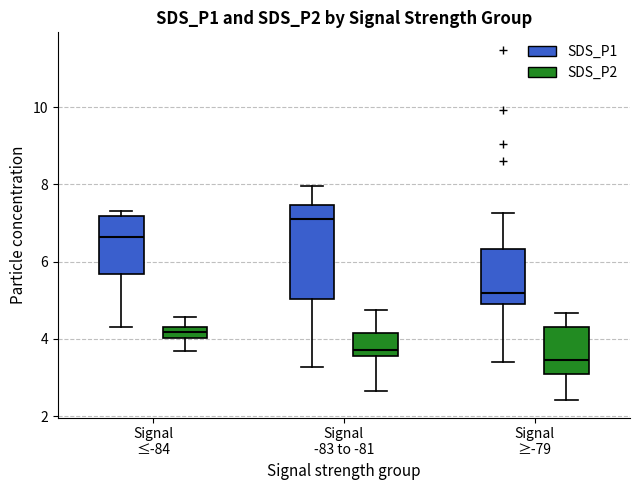

Where is the upper edge of the box for Signal -83 to -81 (SDS_P2) on the y-axis? The values are not printed on the chart, so give them approximately, as read against the axis.

4.2